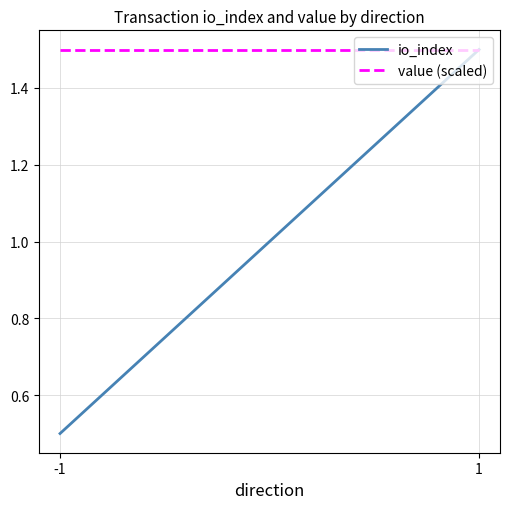

Count the io_index values in the range 0 to 1.

1